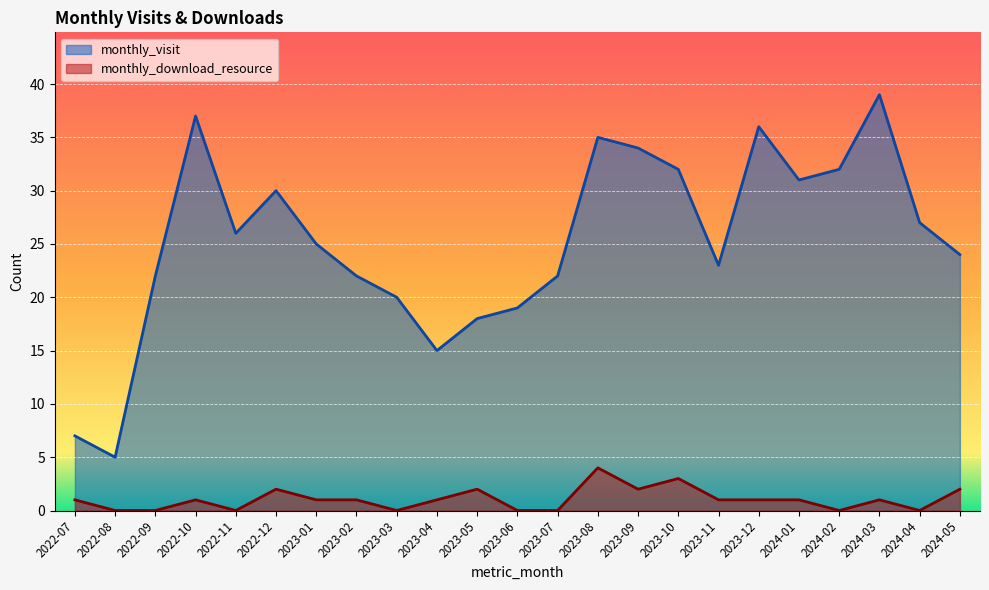

How many data points does each series have?

23